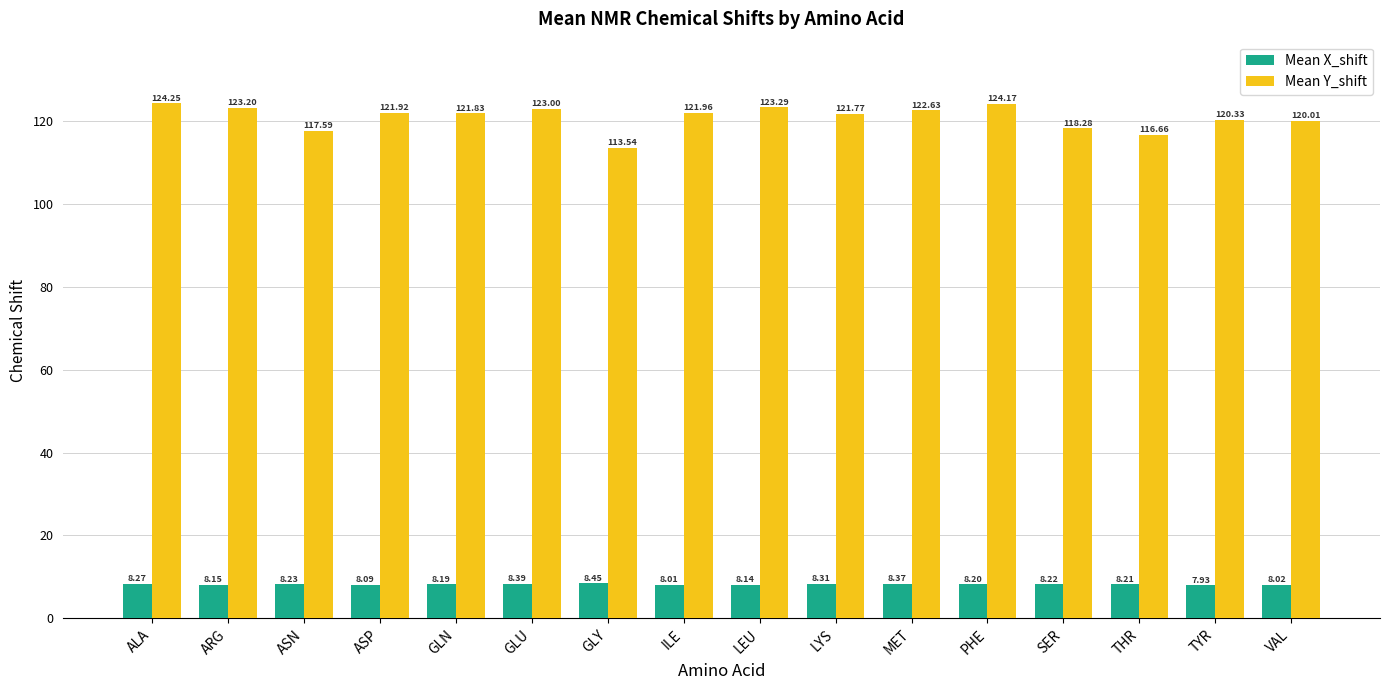

What is the sum of the Mean Y_shift values at ILE and GLY?

235.5